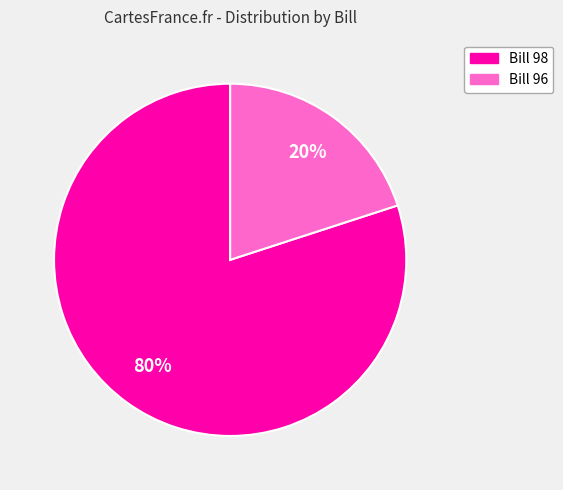

Is there a majority slice in this chart?

Yes